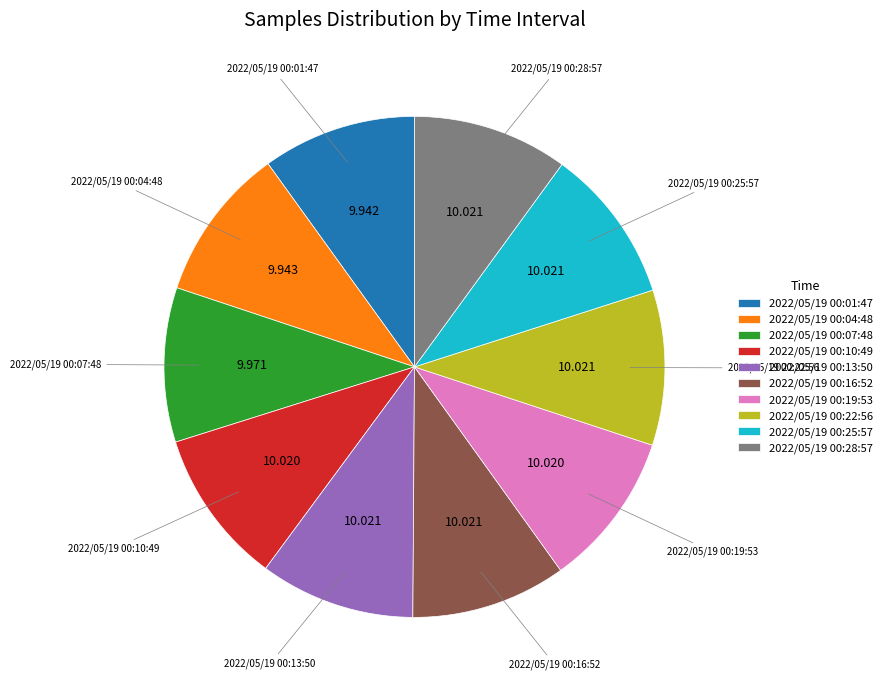

Is it true that 2022/05/19 00:10:49 is 3% of the pie?

False